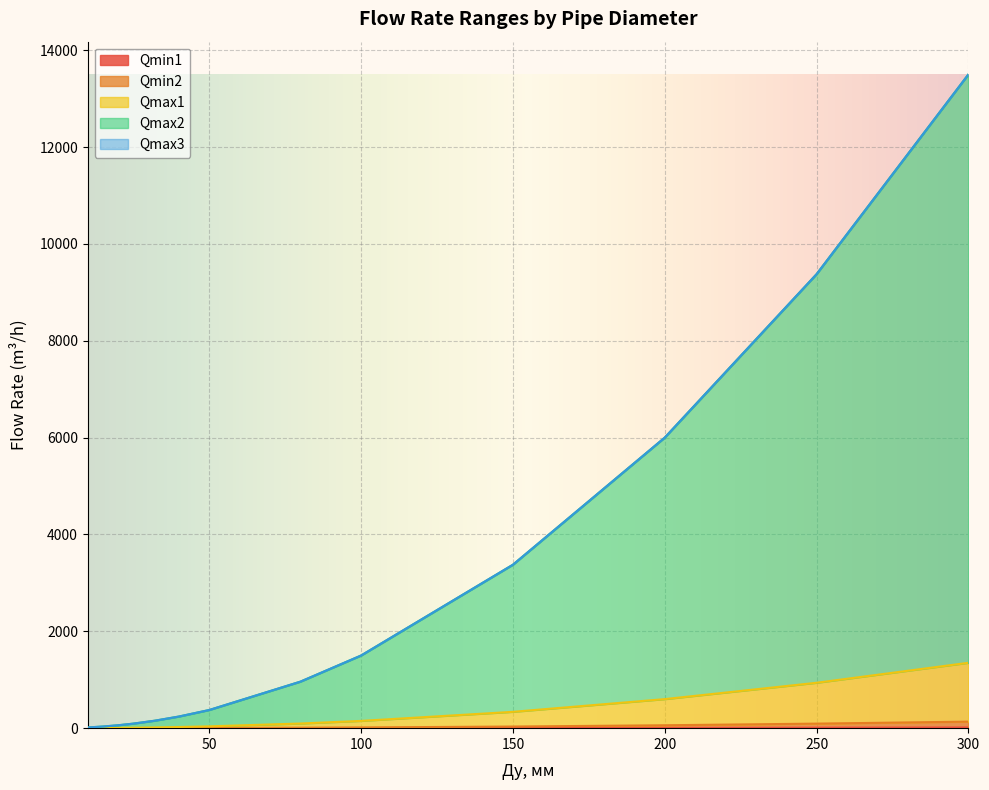

What is the value of the Qmin1 point at the 4th from the left?

0.1